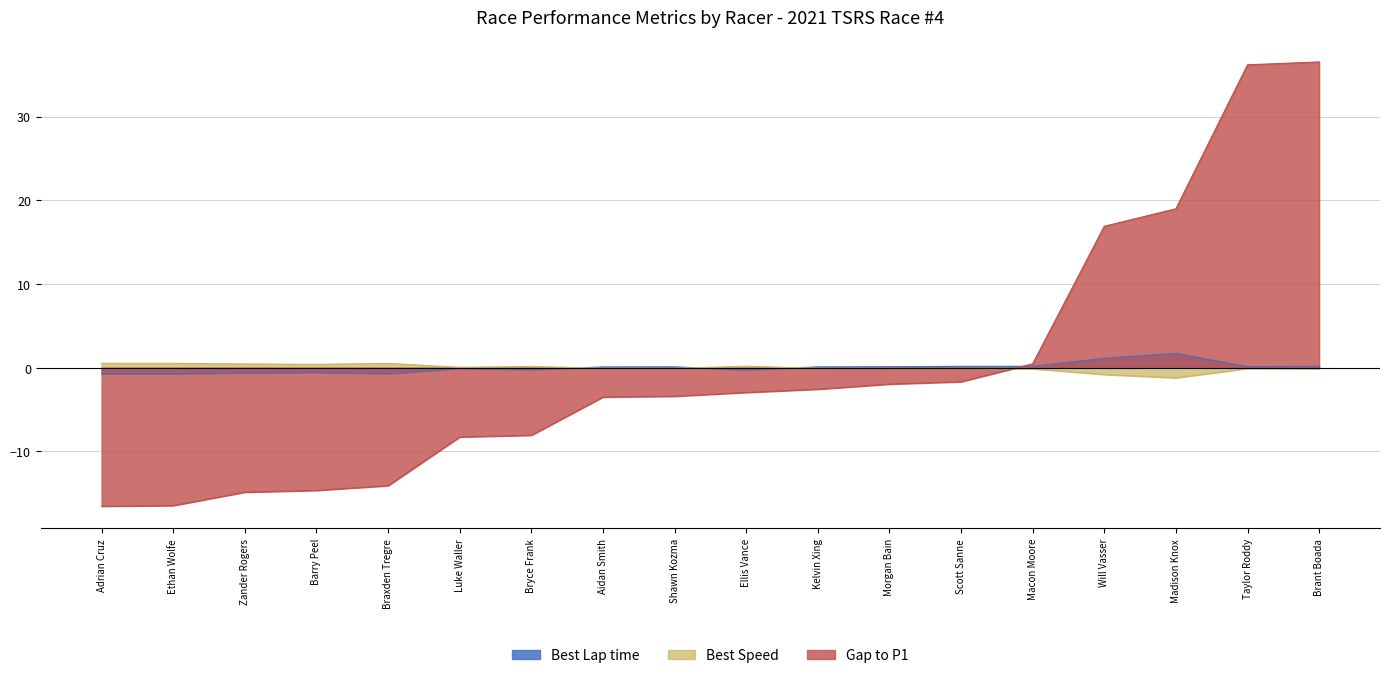

What is the maximum value for Gap to P1?

36.5